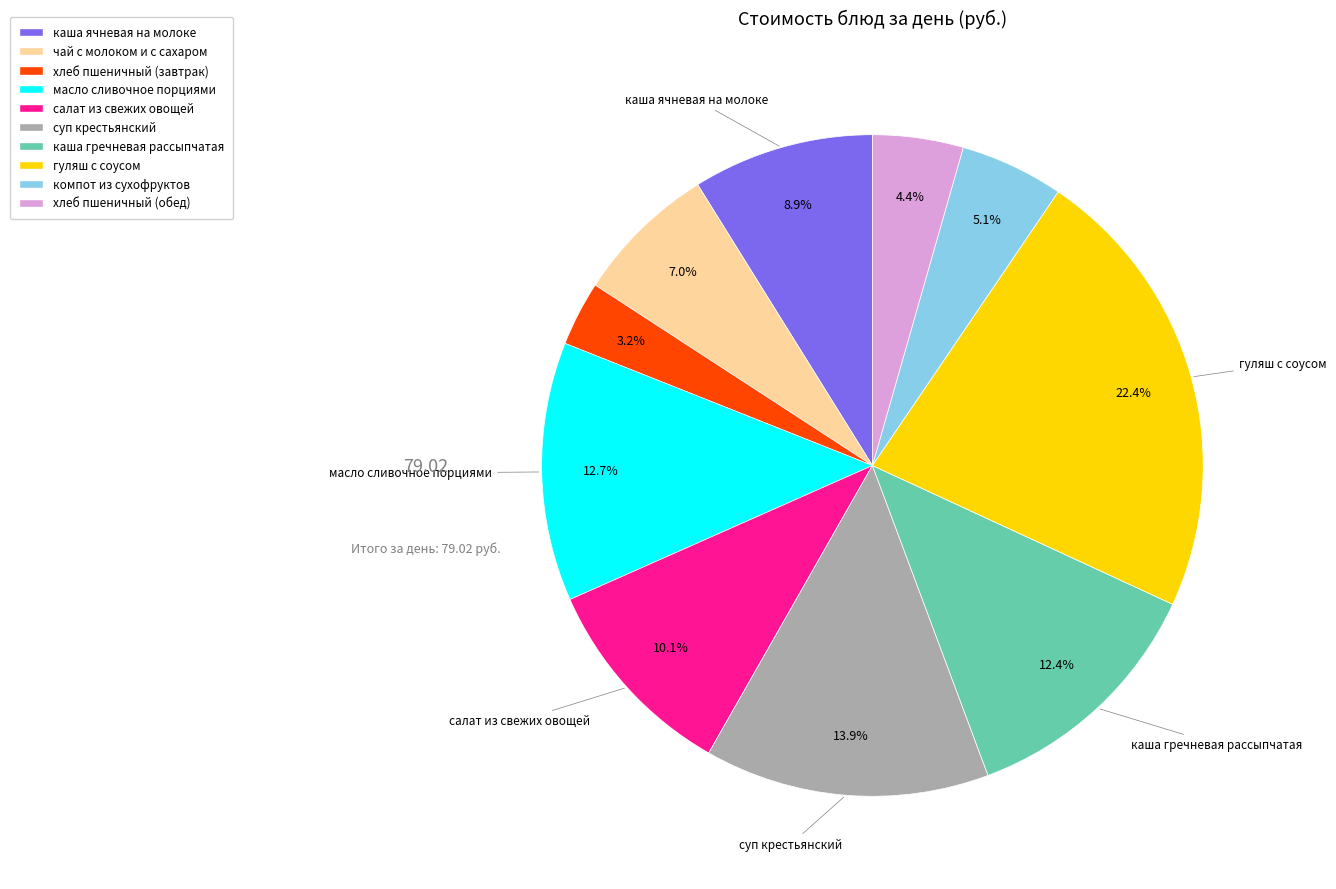

What is the ratio of the value at суп крестьянский to the value at масло сливочное порциями?

1.1